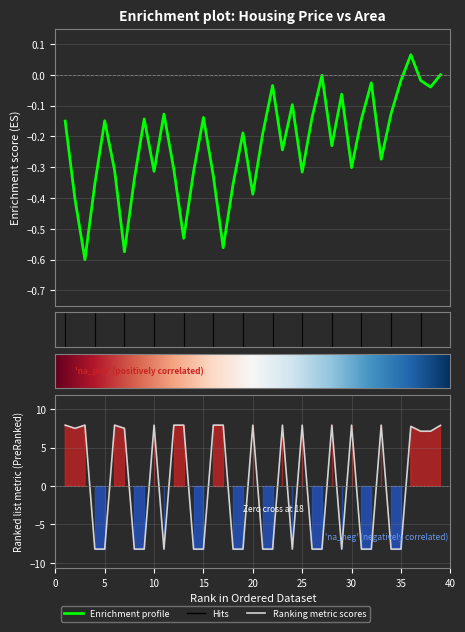

At which label does the data first exceed 7?

1